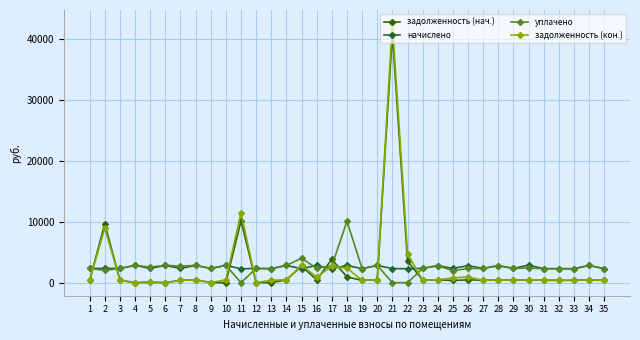

Between 8 and 11, which series saw the biggest shift?

задолженность (кон.)